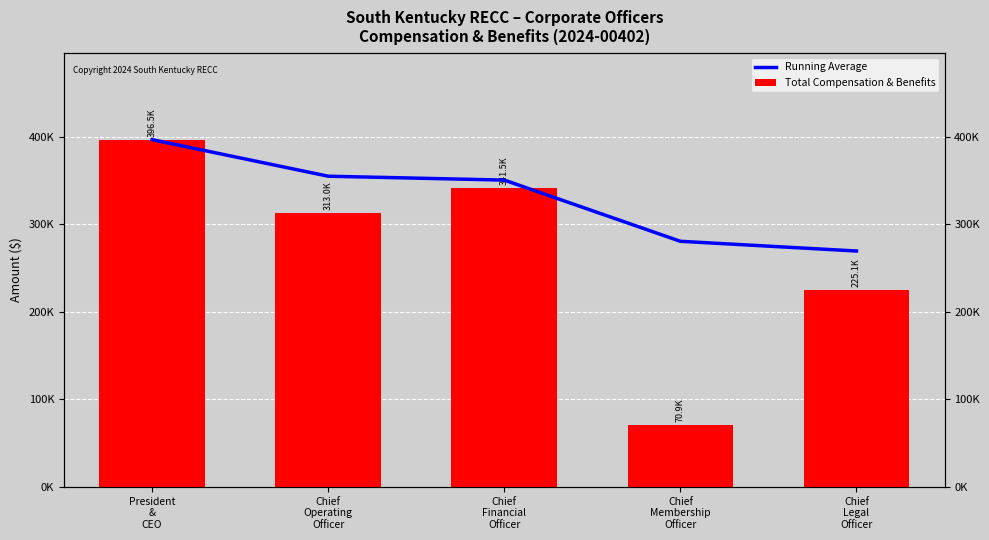

What is the label of the 3rd bar from the left?

Chief
Financial
Officer